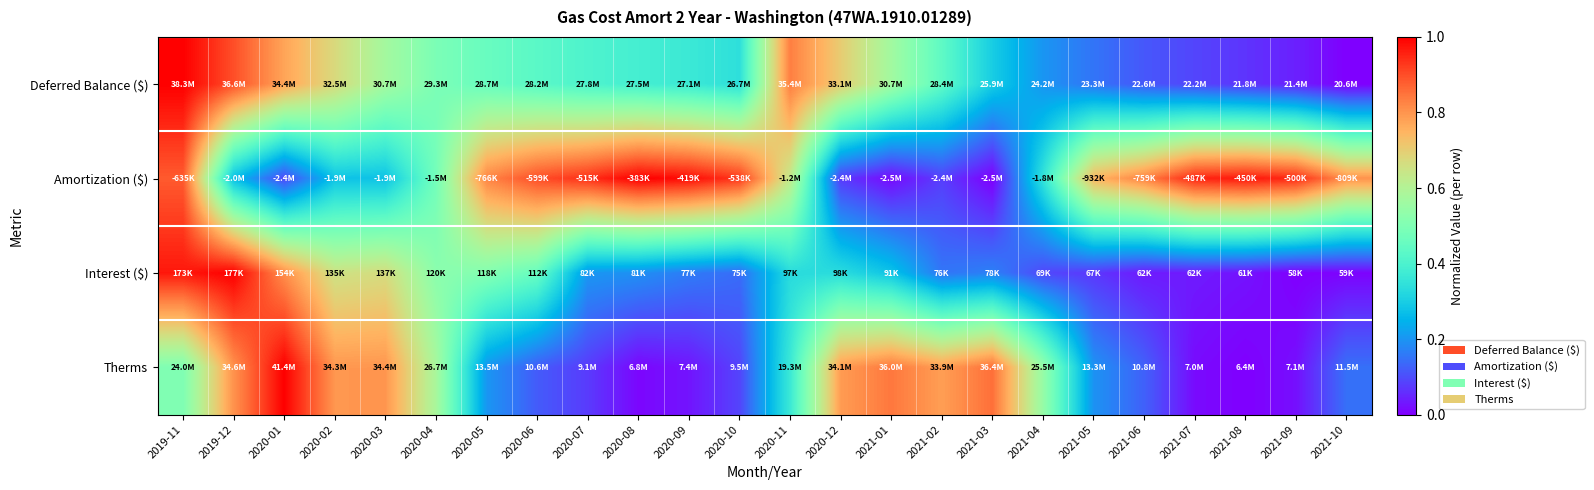

Reading left to right, extract all data points from this chart.

Deferred Balance ($): 2019-11=1.0	2019-12=0.9	2020-01=0.8	2020-02=0.7	2020-03=0.6	2020-04=0.5	2020-05=0.5	2020-06=0.4	2020-07=0.4	2020-08=0.4	2020-09=0.4	2020-10=0.3	2020-11=0.8	2020-12=0.7	2021-01=0.6	2021-02=0.4	2021-03=0.3	2021-04=0.2	2021-05=0.2	2021-06=0.1	2021-07=0.1	2021-08=0.1	2021-09=0.0	2021-10=0.0
Amortization ($): 2019-11=0.9	2019-12=0.3	2020-01=0.1	2020-02=0.3	2020-03=0.3	2020-04=0.5	2020-05=0.8	2020-06=0.9	2020-07=0.9	2020-08=1.0	2020-09=1.0	2020-10=0.9	2020-11=0.6	2020-12=0.1	2021-01=0.0	2021-02=0.1	2021-03=0.0	2021-04=0.4	2021-05=0.7	2021-06=0.8	2021-07=1.0	2021-08=1.0	2021-09=0.9	2021-10=0.8
Interest ($): 2019-11=1.0	2019-12=1.0	2020-01=0.8	2020-02=0.7	2020-03=0.7	2020-04=0.5	2020-05=0.5	2020-06=0.5	2020-07=0.2	2020-08=0.2	2020-09=0.2	2020-10=0.1	2020-11=0.3	2020-12=0.3	2021-01=0.3	2021-02=0.2	2021-03=0.2	2021-04=0.1	2021-05=0.1	2021-06=0.0	2021-07=0.0	2021-08=0.0	2021-09=0.0	2021-10=0.0
Therms: 2019-11=0.5	2019-12=0.8	2020-01=1.0	2020-02=0.8	2020-03=0.8	2020-04=0.6	2020-05=0.2	2020-06=0.1	2020-07=0.1	2020-08=0.0	2020-09=0.0	2020-10=0.1	2020-11=0.4	2020-12=0.8	2021-01=0.8	2021-02=0.8	2021-03=0.9	2021-04=0.5	2021-05=0.2	2021-06=0.1	2021-07=0.0	2021-08=0.0	2021-09=0.0	2021-10=0.1